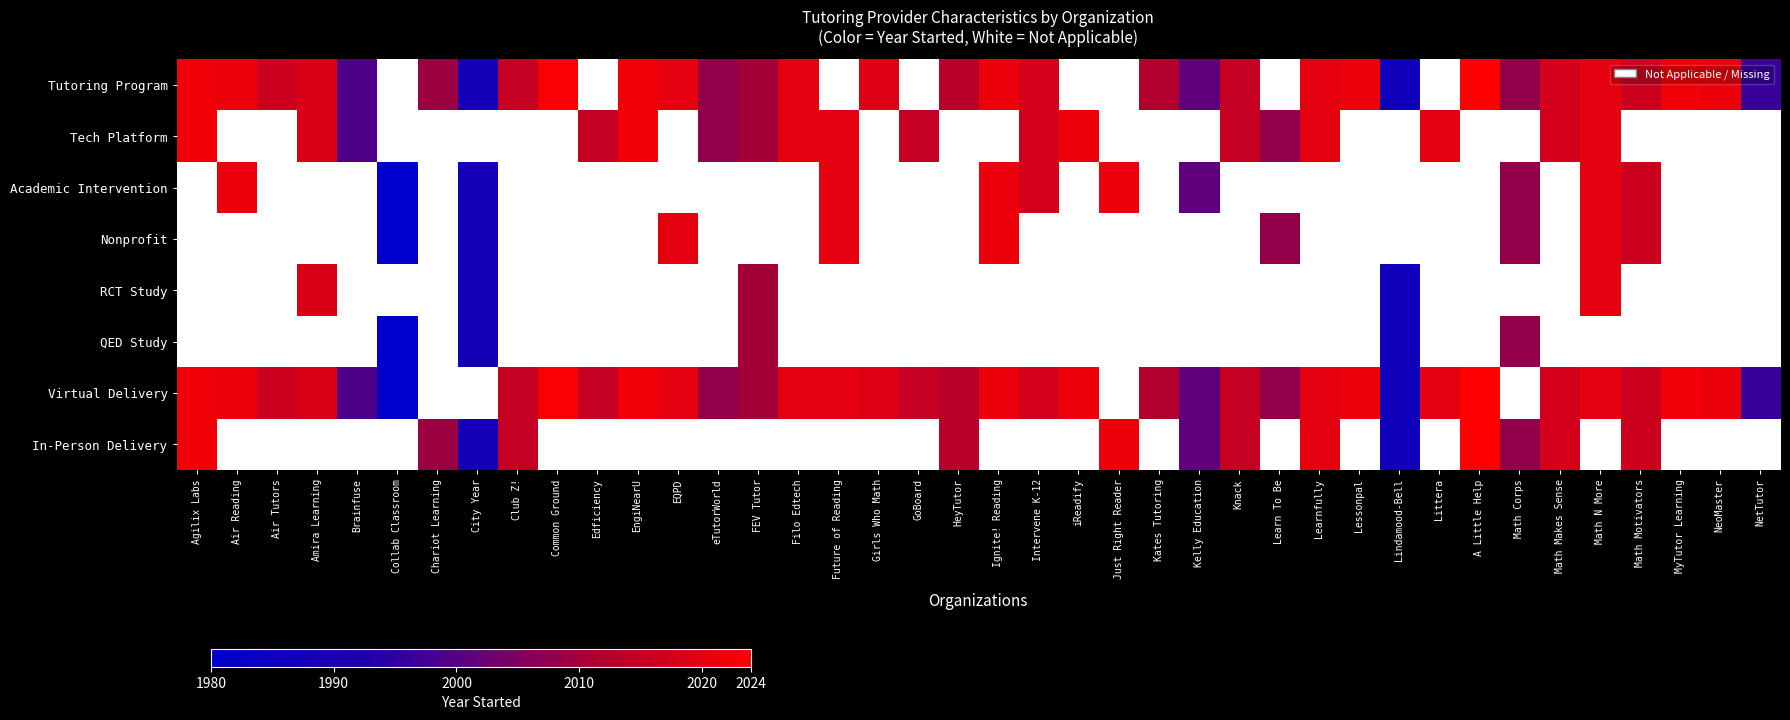

At which label is Tech Platform closest to 69?

FEV Tutor